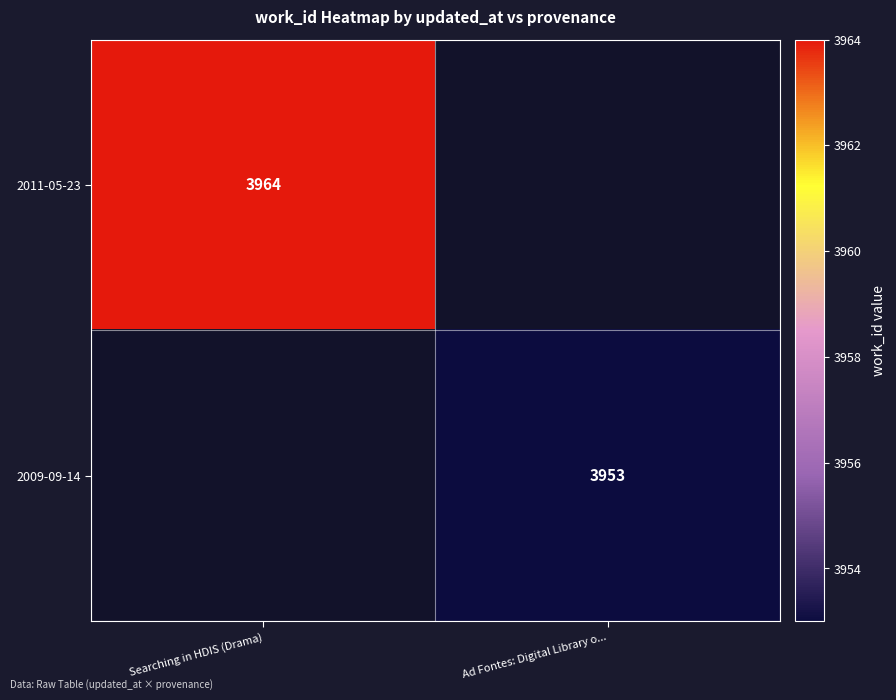

Is it true that 2009-09-14 equals 1491 at Ad Fontes: Digital Library o...?

False